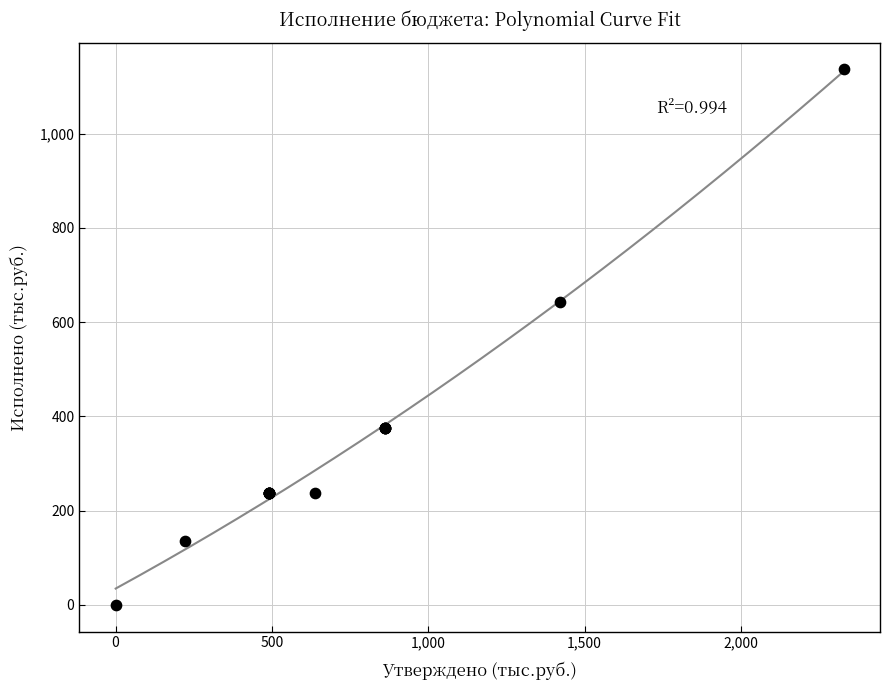

What Y value in the scatter plot is closest to 568?

643.0